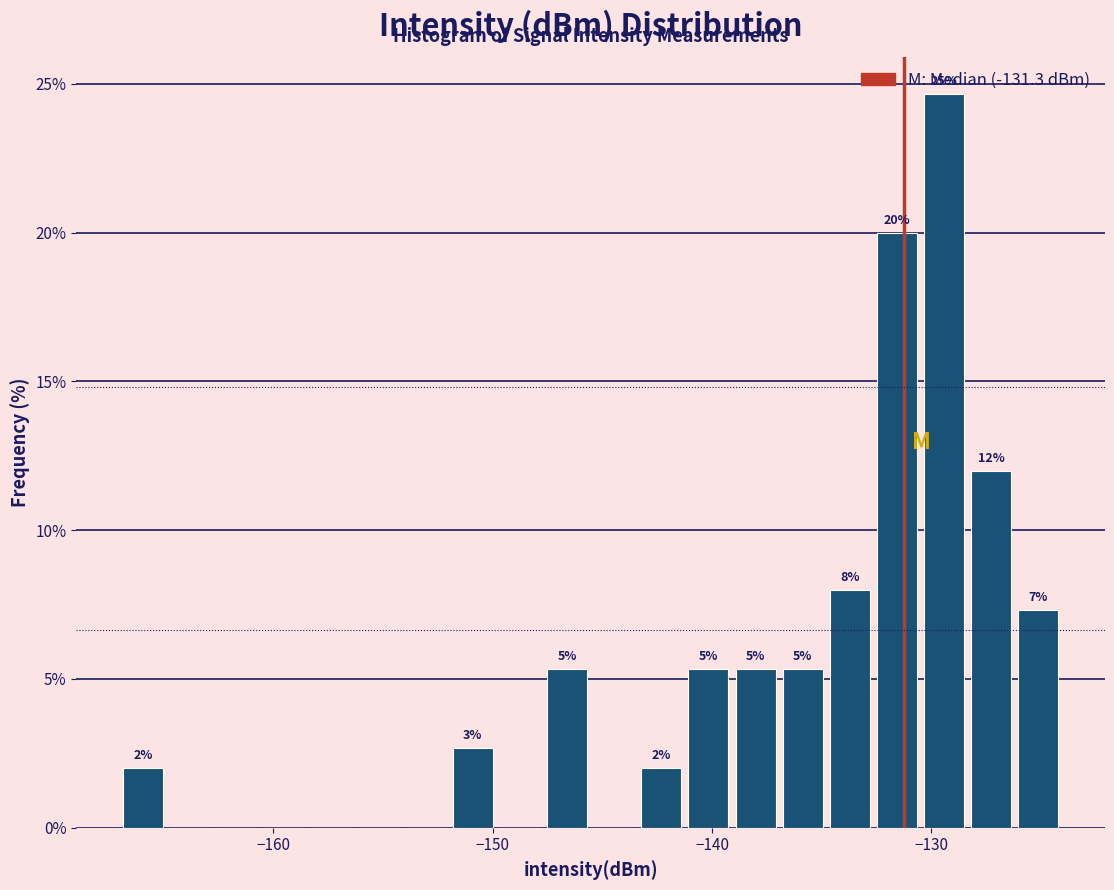

Around what value on the x-axis is the tallest bar? Give the approximate position of its centre, as read against the axis.

-129